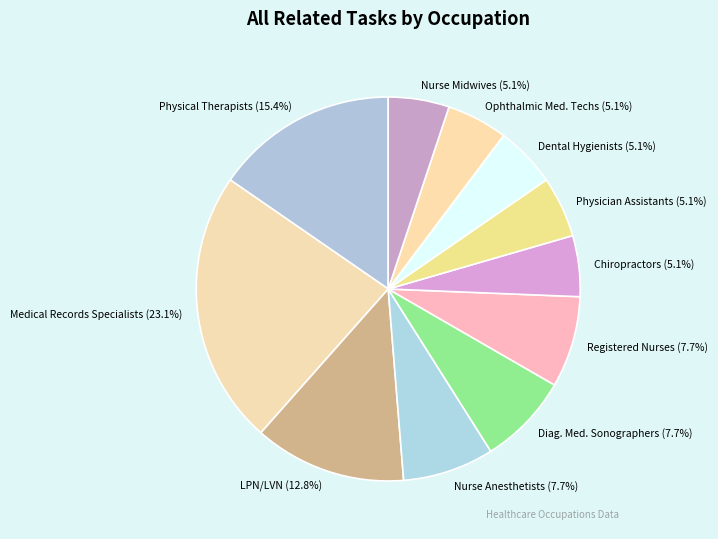

What is the largest slice in the pie chart?

Medical Records Specialists